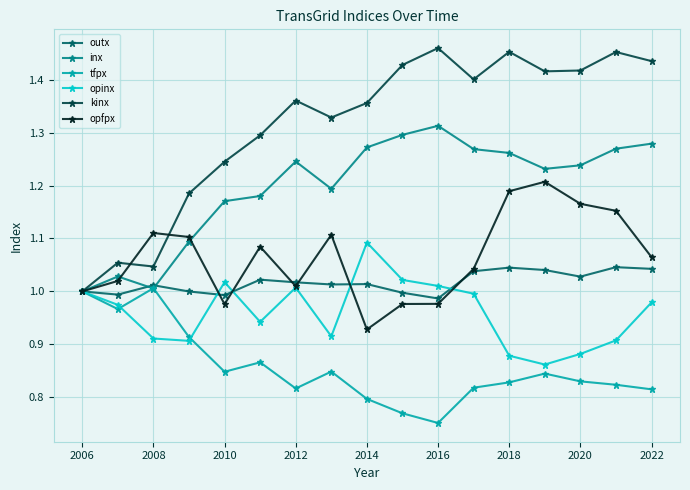

Which series has the largest total across all categories?

kinx